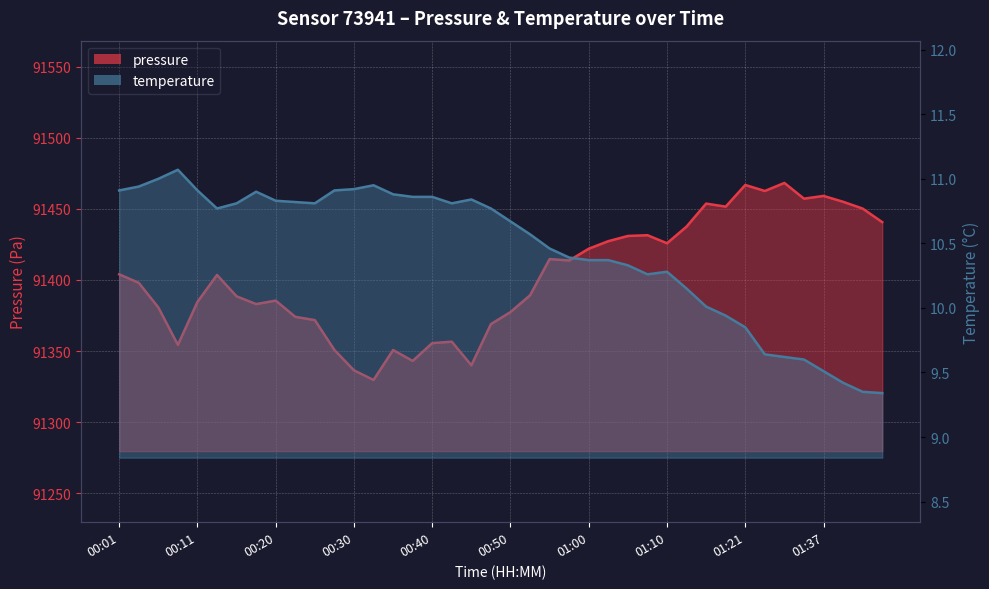

At which label does pressure reach its peak?

01:32